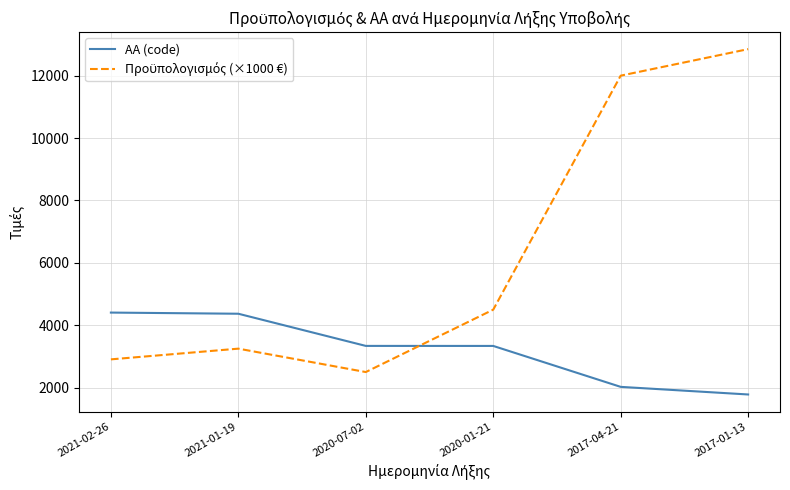

Which category has the highest value across all series?

2017-01-13